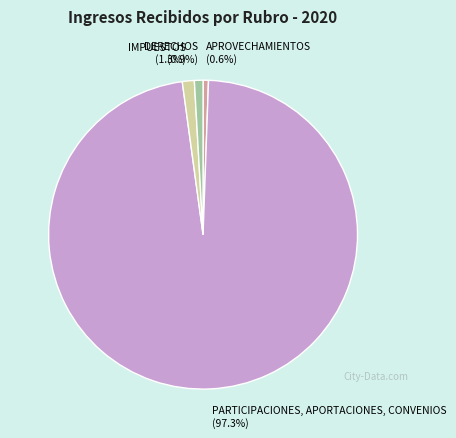

Which slice is the largest?

PARTICIPACIONES, APORTACIONES, CONVENIOS